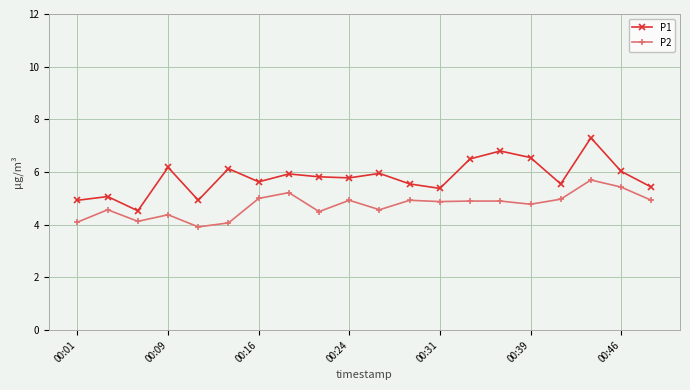

What is the minimum value shown in the chart?

3.9